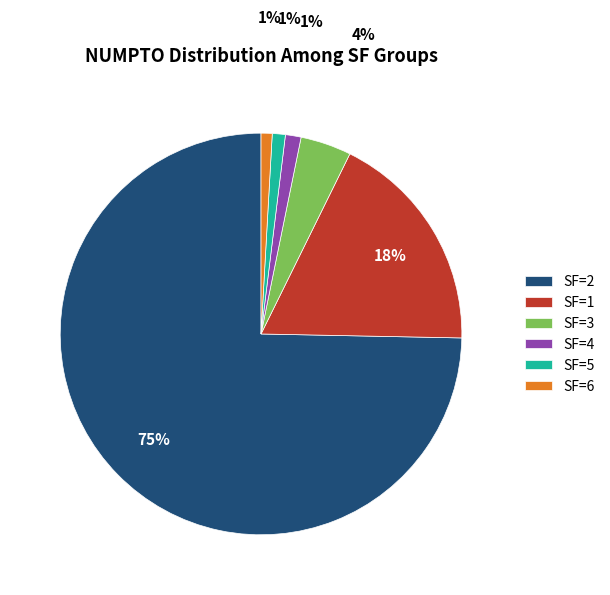

To the nearest percent, what is the combined percentage of SF=6 and SF=5?

2%